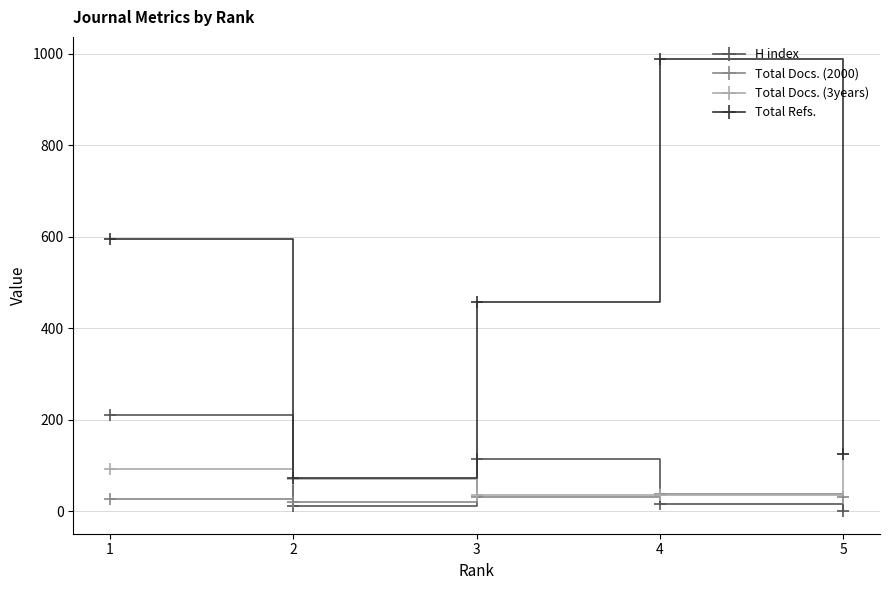

Where does the Total Docs. (3years) series first go above 71?

1